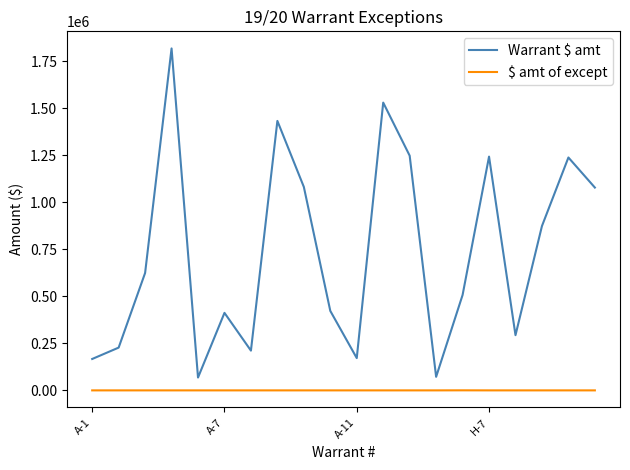

True or false: Warrant $ amt and $ amt of except cross at least once.

False